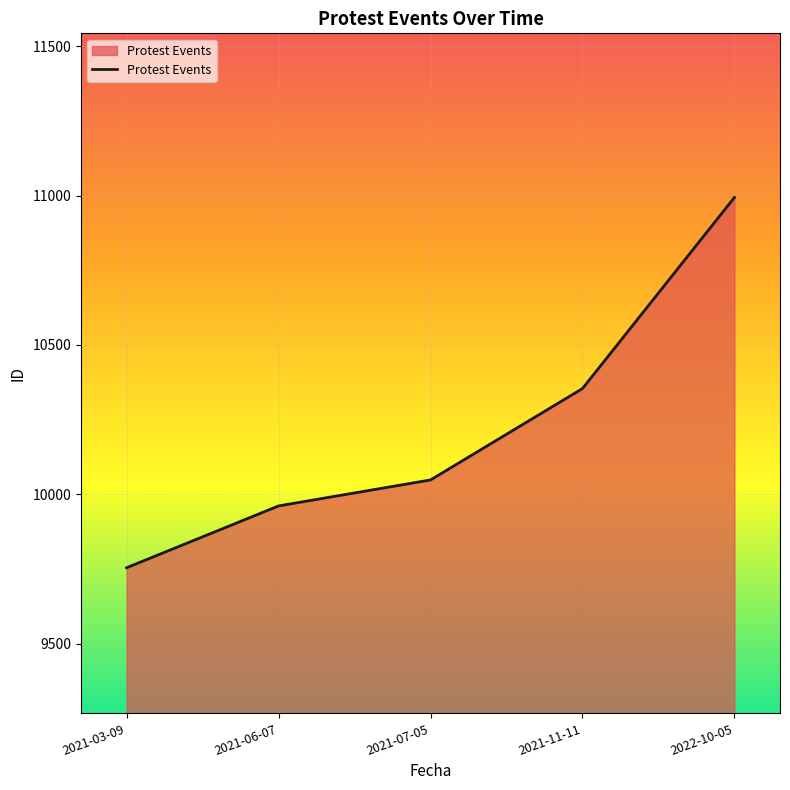

Where is the data nearest to the value 10374?

2021-11-11